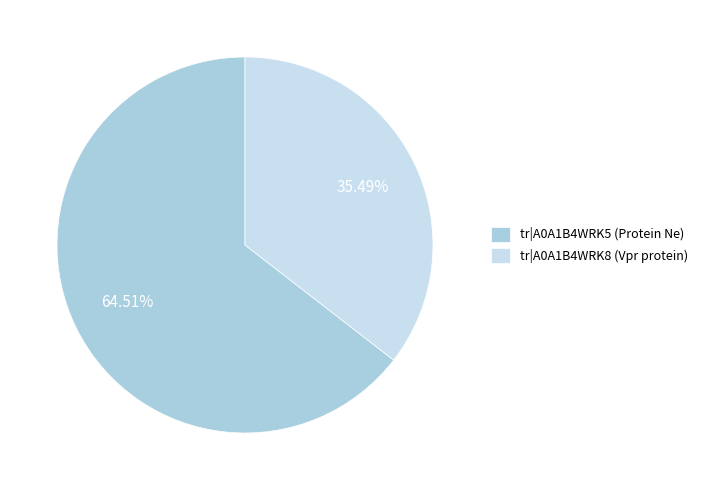

Count the number of slices in the pie.

2